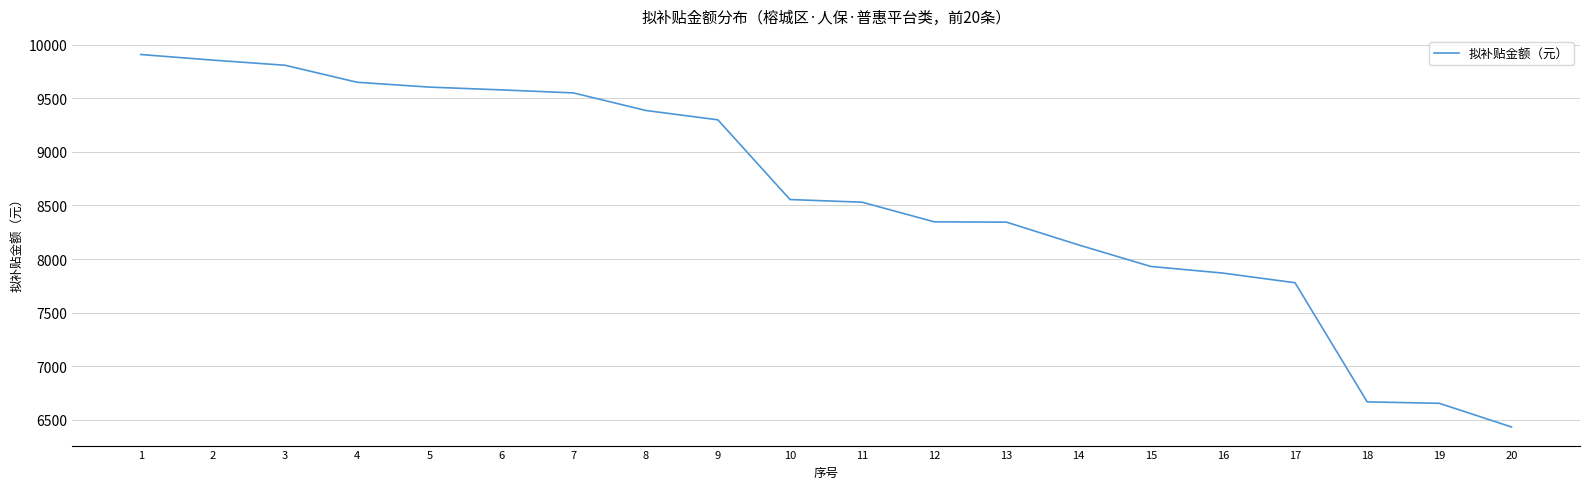

What is the greatest value displayed?

9909.3